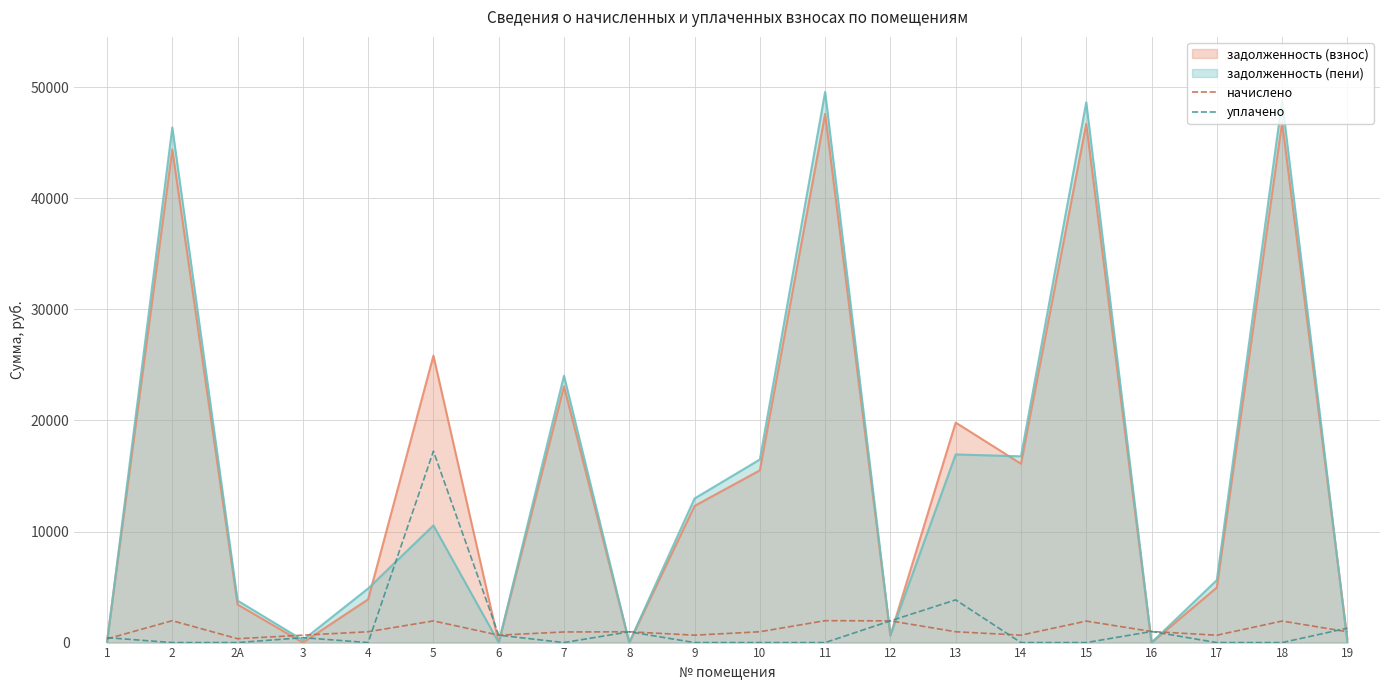

Does the chart have visible grid lines?

Yes